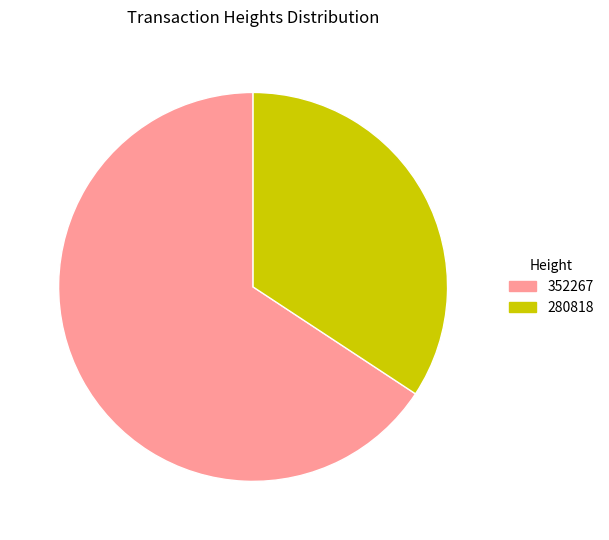

How many slices are in this pie chart?

2